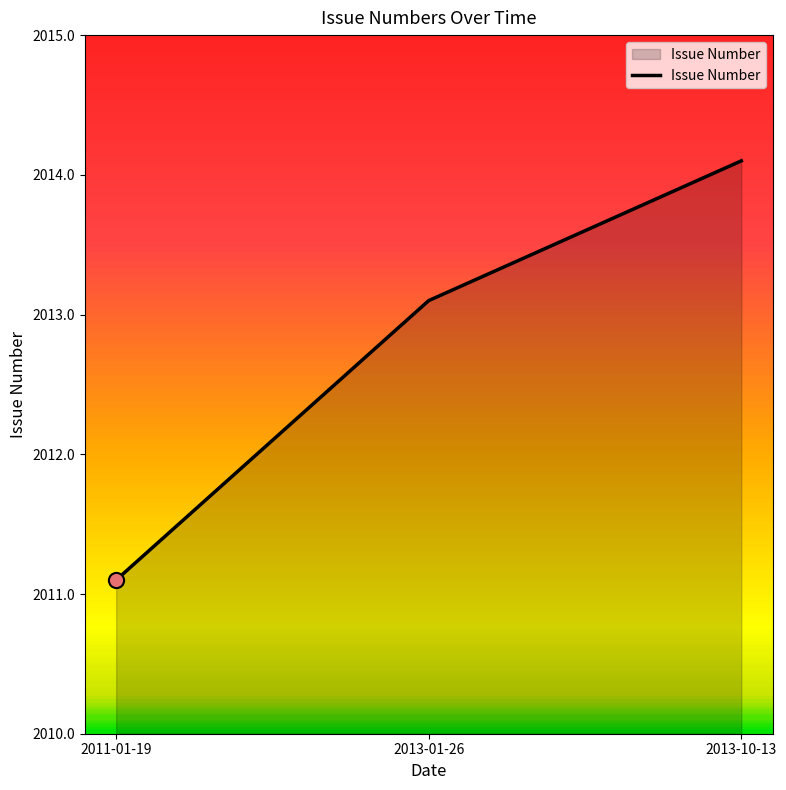

What is the change in value from 2011-01-19 to 2013-01-26?

+2.0